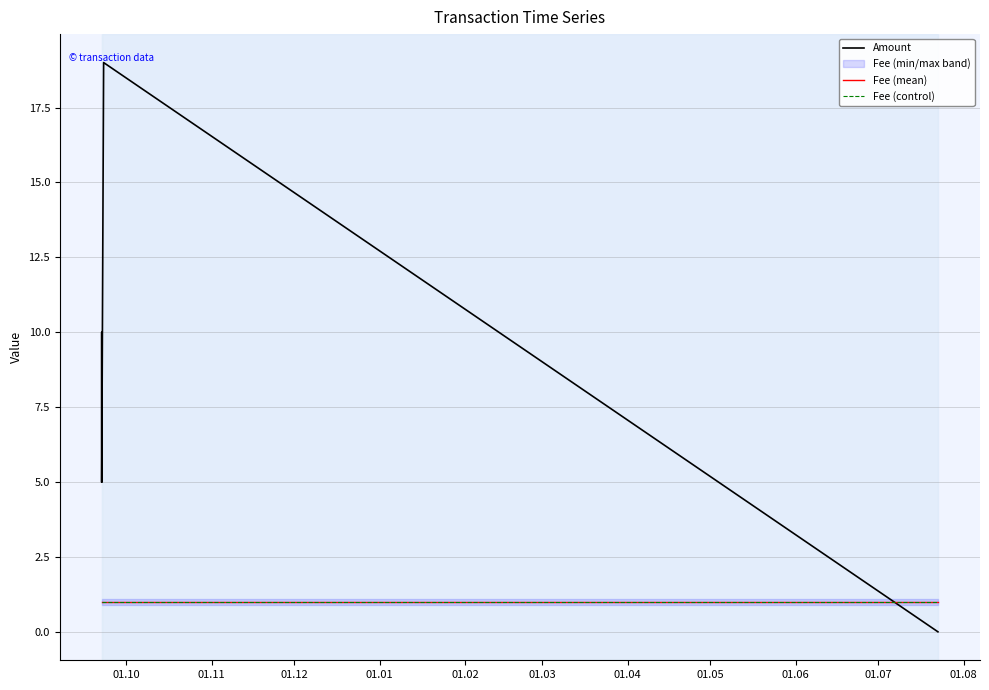

What is the sum of the Fee (control) values at 01.12 and 01.01?

2